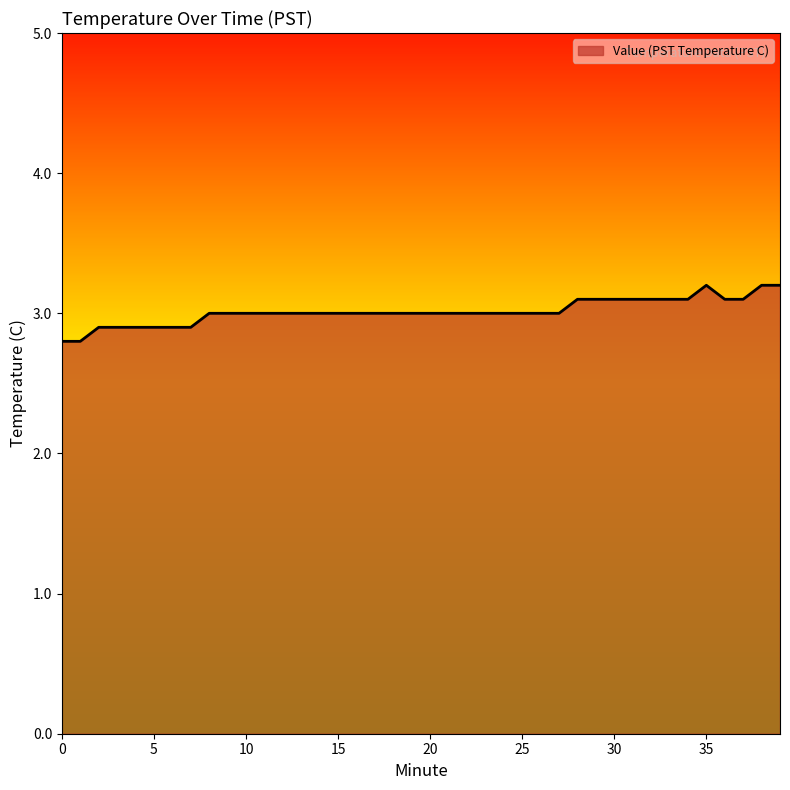

What is the difference between the maximum and minimum values?

0.4